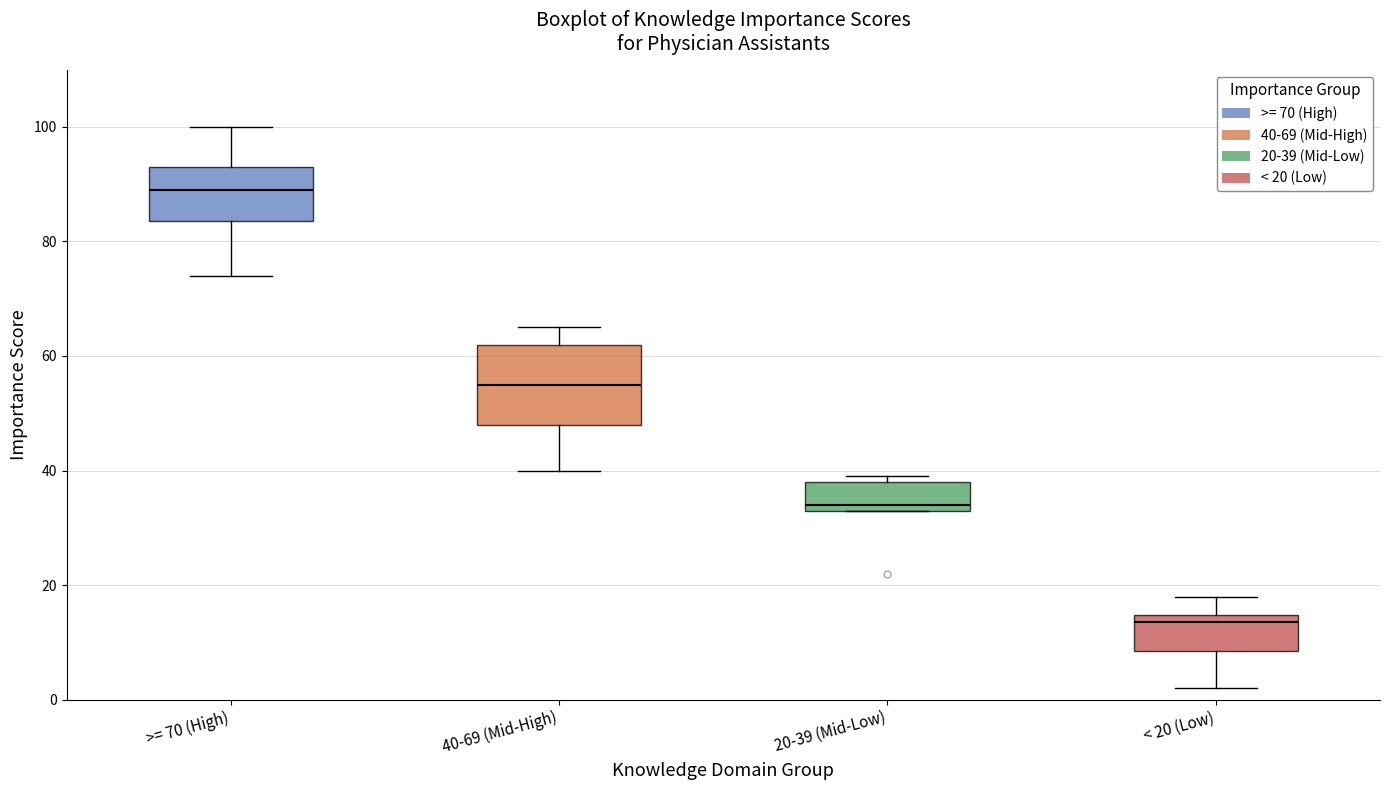

Reading left to right, transcribe this box plot: for each box, give where its median line is, the range the box spans, and where its two whiskers end, as read against the y-axis. The values are not printed on the chart, so give them approximately, as read against the axis.

>= 70 (High): median 90, box 84 to 94, whiskers 74 to 100
40-69 (Mid-High): median 56, box 48 to 62, whiskers 40 to 66
20-39 (Mid-Low): median 34 (just above the box's lower edge), box 34 to 38, whiskers 34 to 40
< 20 (Low): median 14 (just below the box's upper edge), box 8 to 14, whiskers 2 to 18